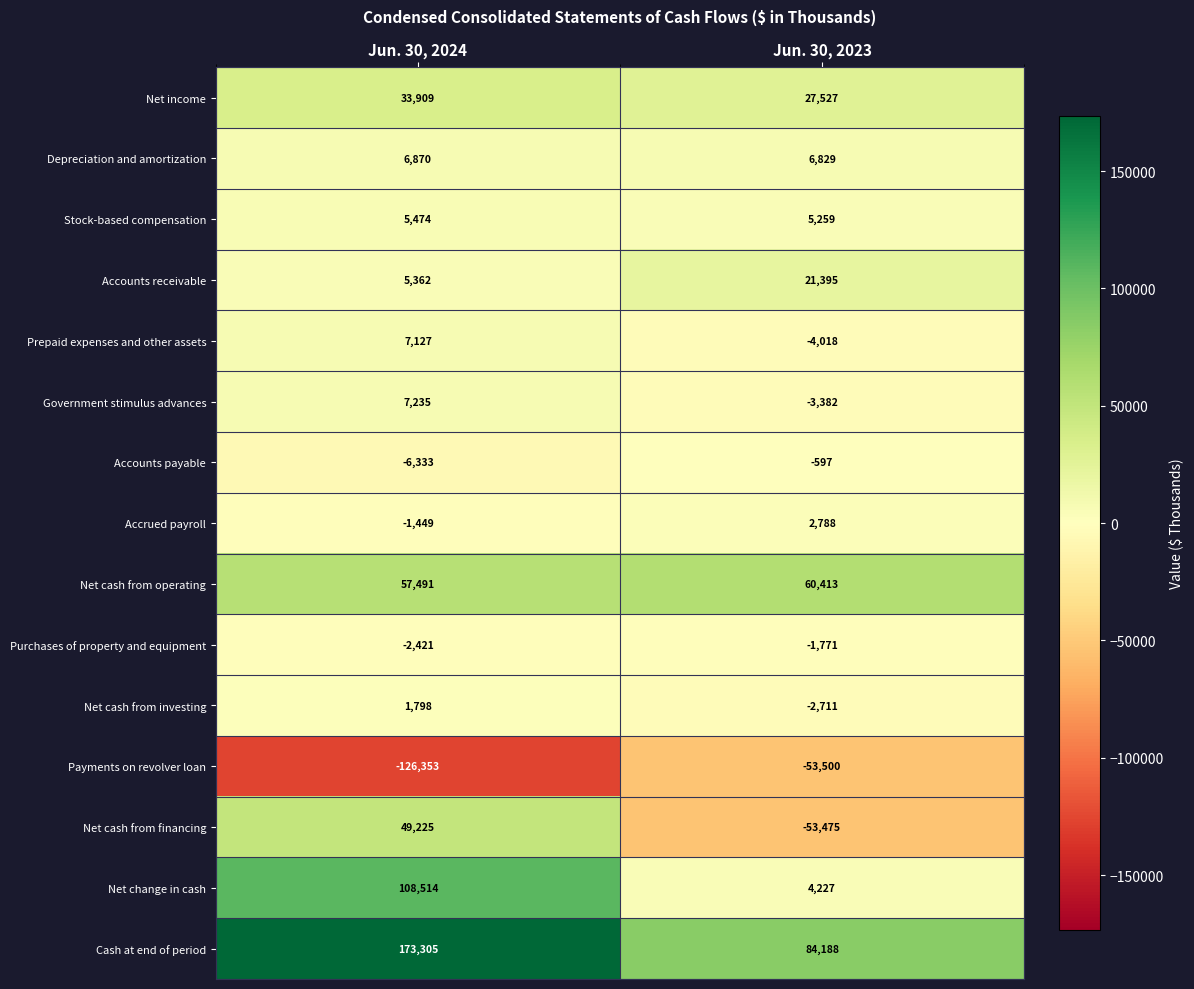

The value of Government stimulus advances at Jun. 30, 2023 is -5413. True or false?

False